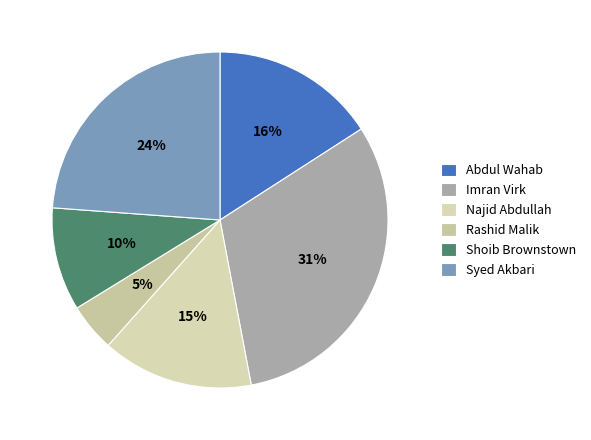

To the nearest percent, what is the combined percentage of Imran Virk and Rashid Malik?

36%